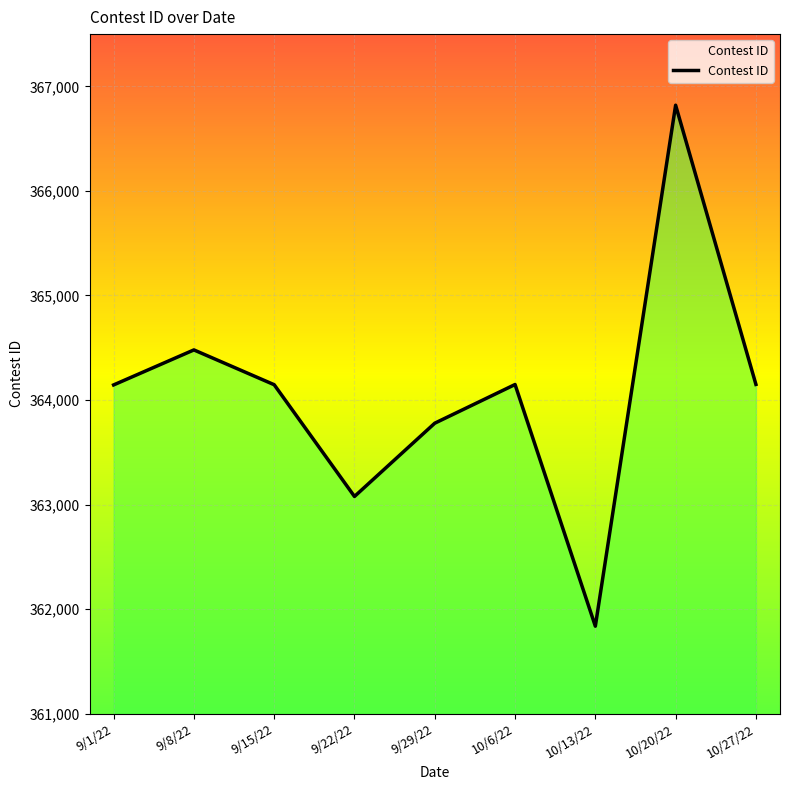

What is the difference between the maximum and minimum values?

4984